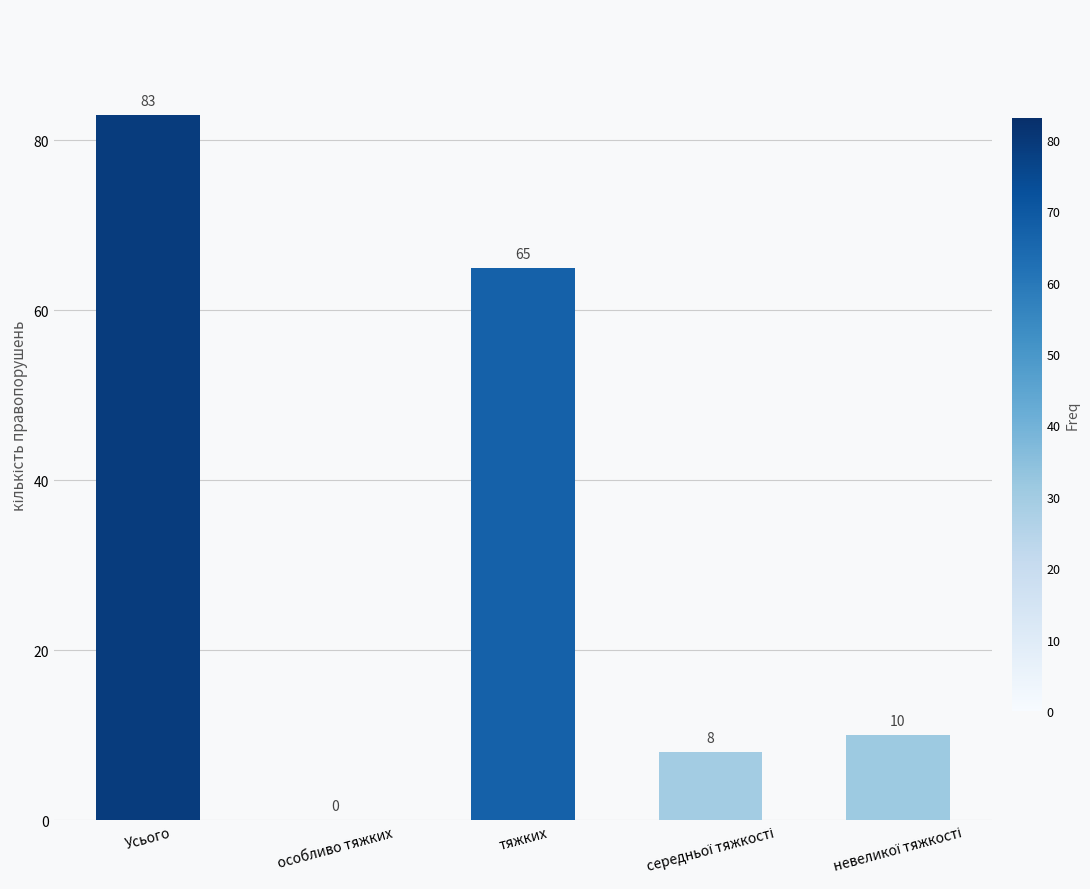

Which has a higher value, особливо тяжких or Усього?

Усього